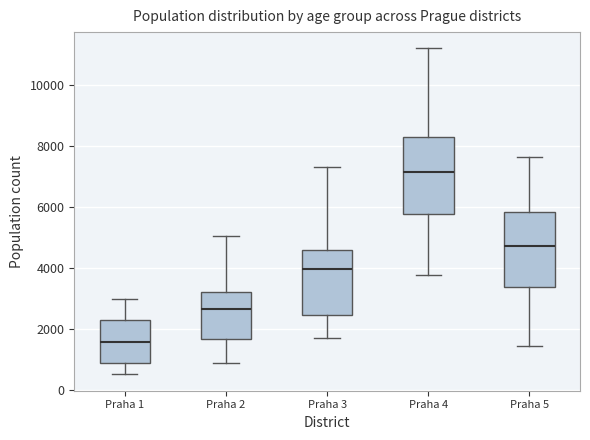

Which box has the highest median line?

Praha 4